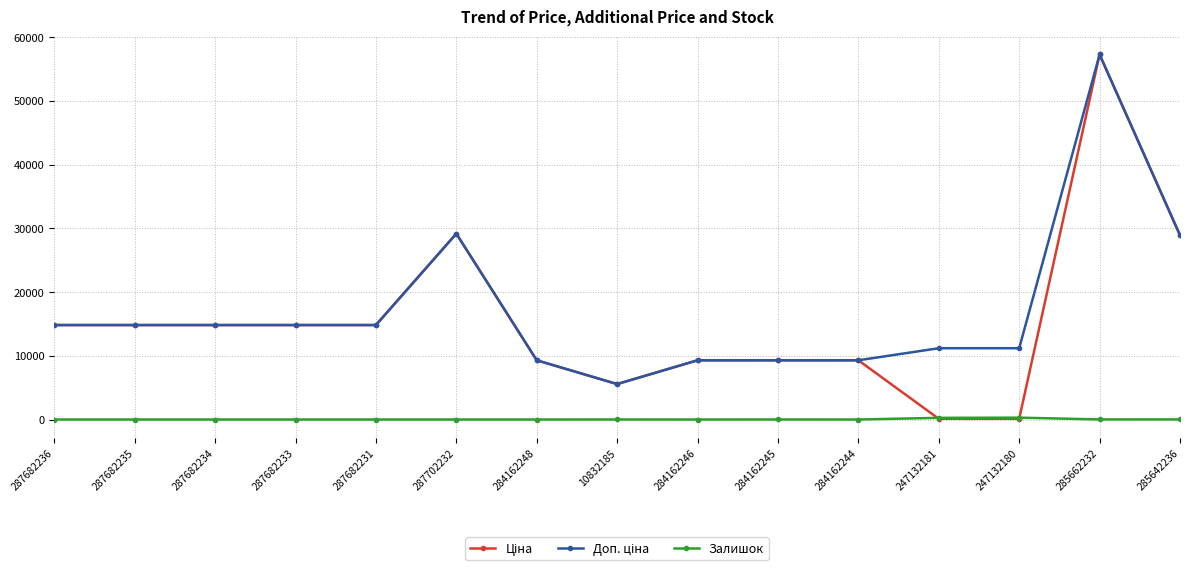

What is the total value across all series at 247132180?

11583.8